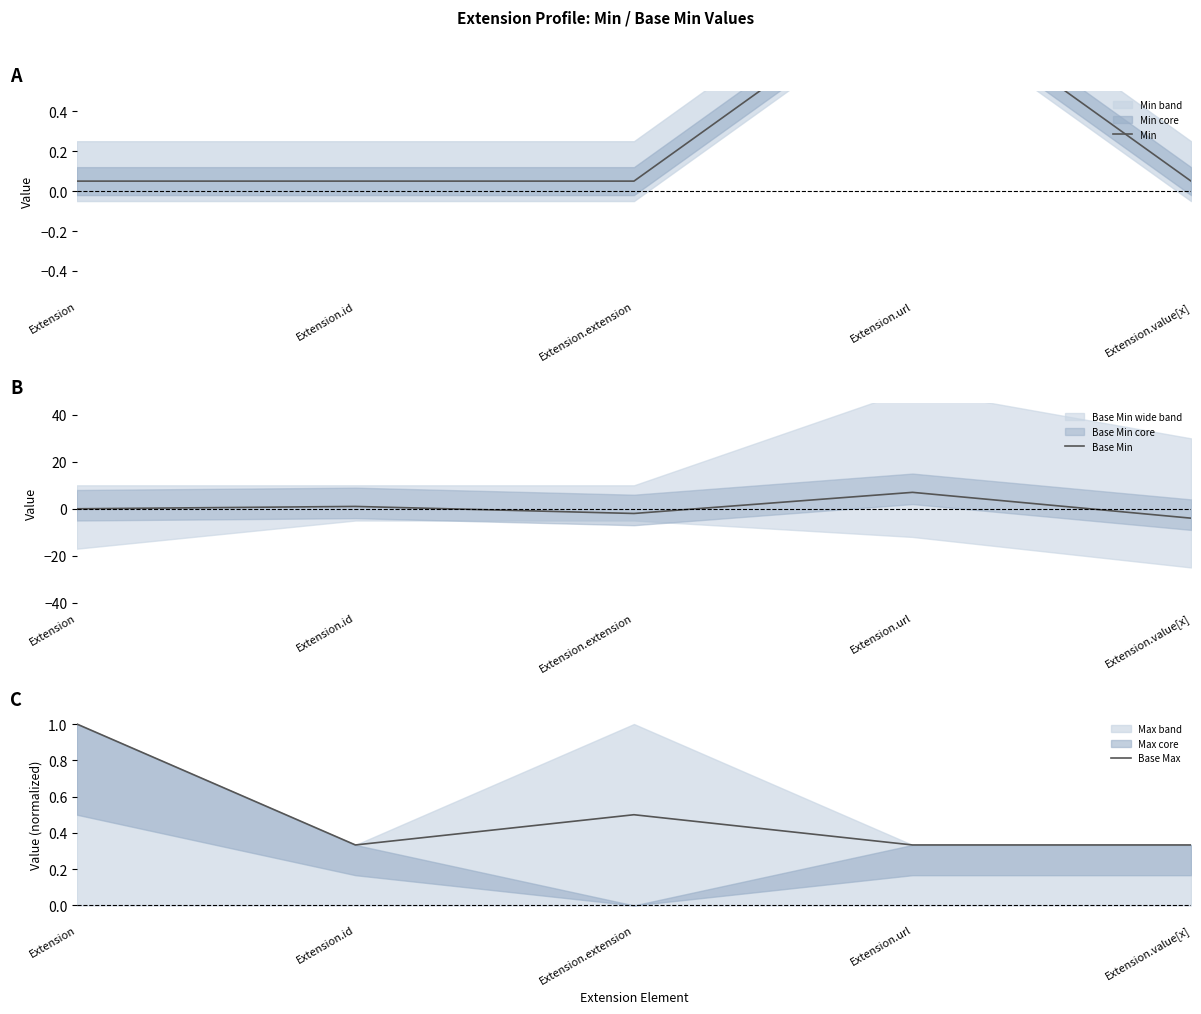

What is the label of the 2nd point from the left?

Extension.id